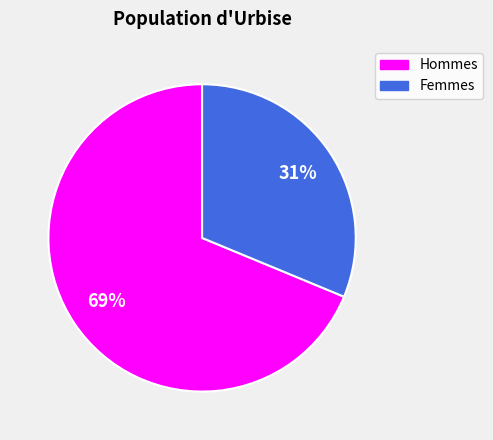

To the nearest percent, what is the combined percentage of Femmes and Hommes?

100%